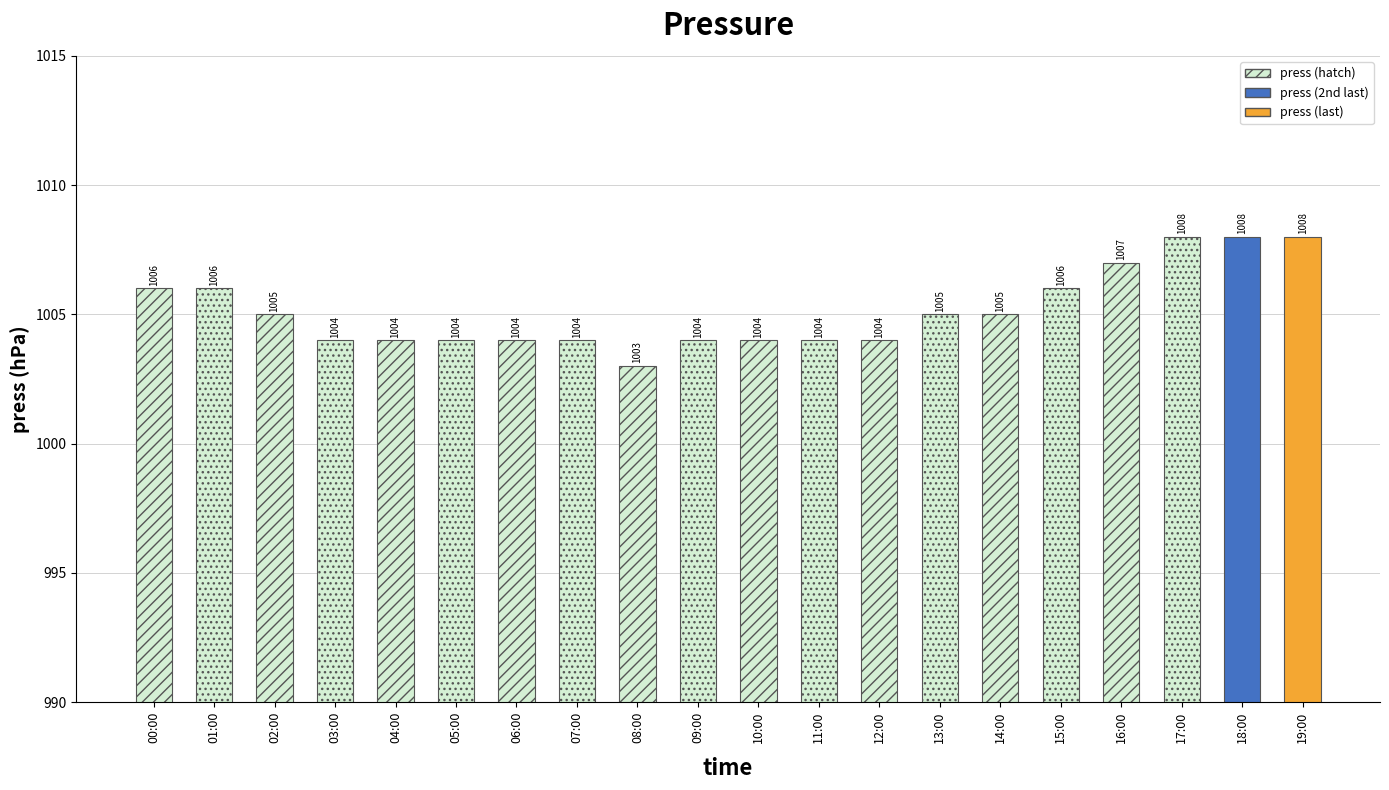

What is the average value?

1005